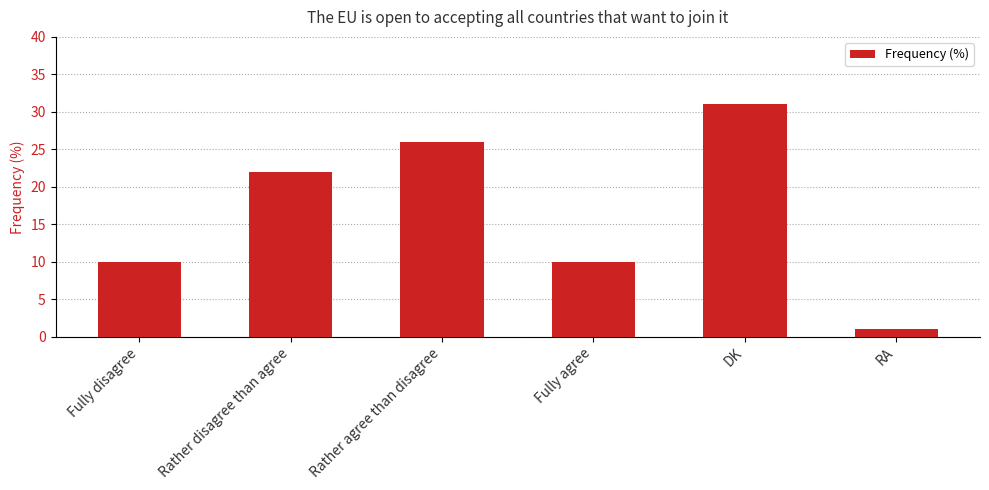

The value at Fully agree is 10. True or false?

True